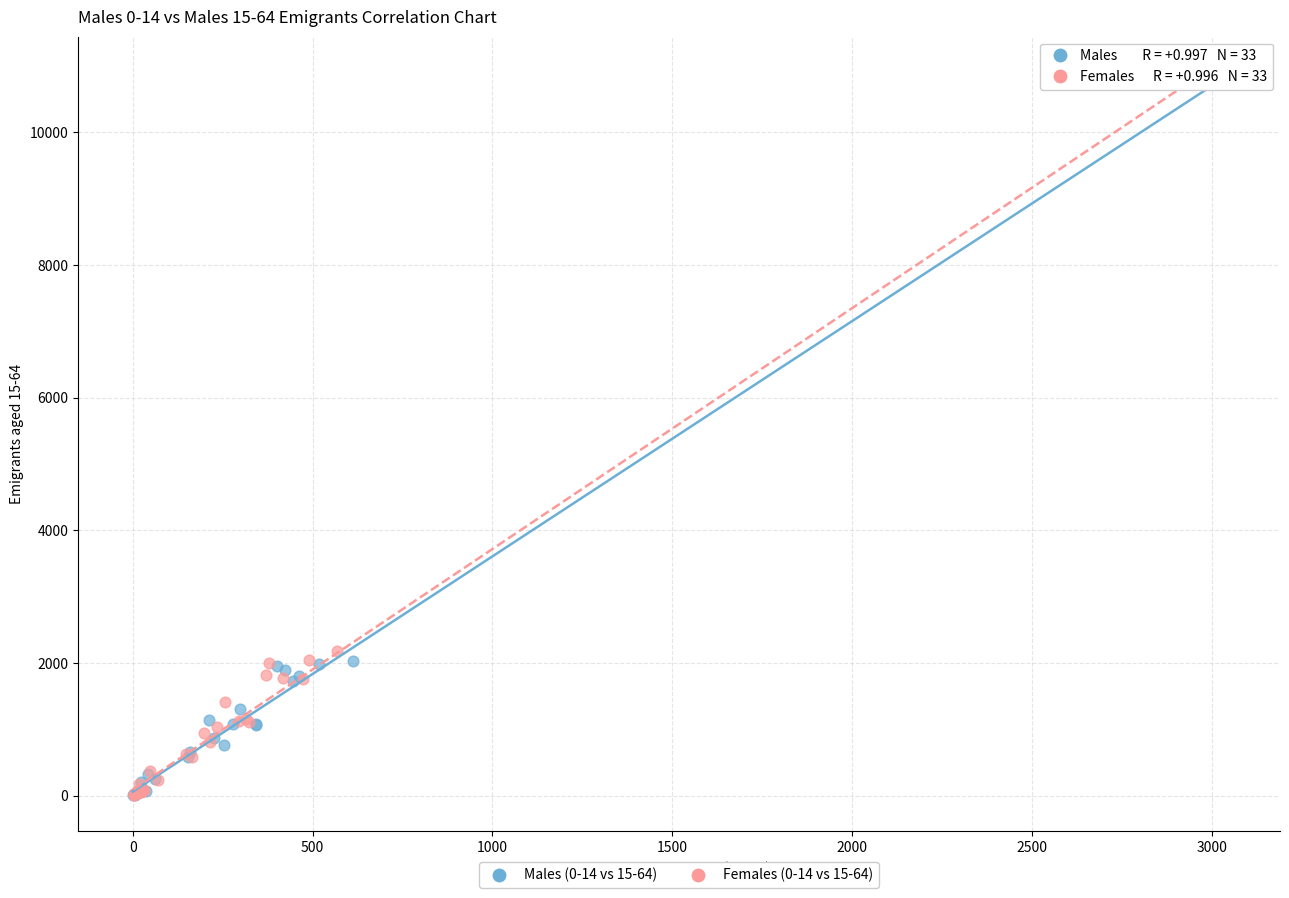

Which series has the largest Y range (max minus min)?

Males (0-14 vs 15-64)